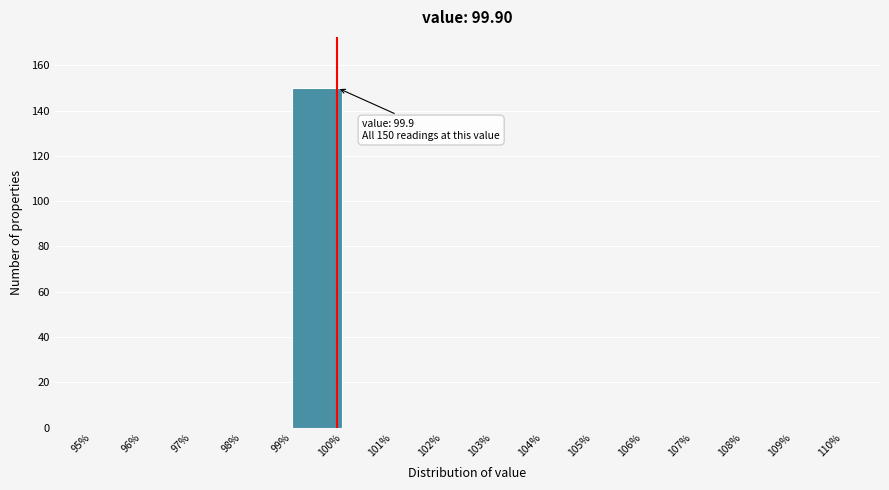

Which range on the x-axis has the tallest bar?

99% to 100%